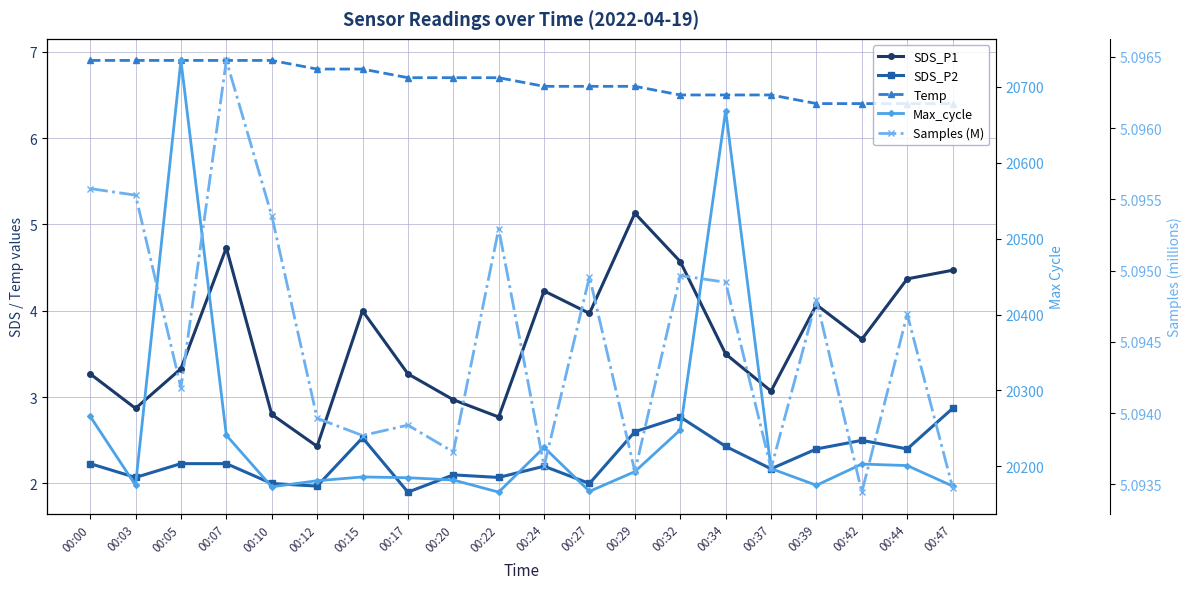

Reading right to left, transcribe all the data shown in this chart.

SDS_P1: 00:47=4.5	00:44=4.4	00:42=3.7	00:39=4.1	00:37=3.1	00:34=3.5	00:32=4.6	00:29=5.1	00:27=4.0	00:24=4.2	00:22=2.8	00:20=3.0	00:17=3.3	00:15=4.0	00:12=2.4	00:10=2.8	00:07=4.7	00:05=3.3	00:03=2.9	00:00=3.3
SDS_P2: 00:47=2.9	00:44=2.4	00:42=2.5	00:39=2.4	00:37=2.2	00:34=2.4	00:32=2.8	00:29=2.6	00:27=2.0	00:24=2.2	00:22=2.1	00:20=2.1	00:17=1.9	00:15=2.5	00:12=2.0	00:10=2.0	00:07=2.2	00:05=2.2	00:03=2.1	00:00=2.2
Temp: 00:47=6.4	00:44=6.4	00:42=6.4	00:39=6.4	00:37=6.5	00:34=6.5	00:32=6.5	00:29=6.6	00:27=6.6	00:24=6.6	00:22=6.7	00:20=6.7	00:17=6.7	00:15=6.8	00:12=6.8	00:10=6.9	00:07=6.9	00:05=6.9	00:03=6.9	00:00=6.9
Max_cycle: 00:47=20174.0	00:44=20201.0	00:42=20203.0	00:39=20175.0	00:37=20197.0	00:34=20669.0	00:32=20248.0	00:29=20193.0	00:27=20167.0	00:24=20225.0	00:22=20166.0	00:20=20182.0	00:17=20185.0	00:15=20186.0	00:12=20181.0	00:10=20173.0	00:07=20241.0	00:05=20735.0	00:03=20175.0	00:00=20266.0
Samples (M): 00:47=5.1	00:44=5.1	00:42=5.1	00:39=5.1	00:37=5.1	00:34=5.1	00:32=5.1	00:29=5.1	00:27=5.1	00:24=5.1	00:22=5.1	00:20=5.1	00:17=5.1	00:15=5.1	00:12=5.1	00:10=5.1	00:07=5.1	00:05=5.1	00:03=5.1	00:00=5.1